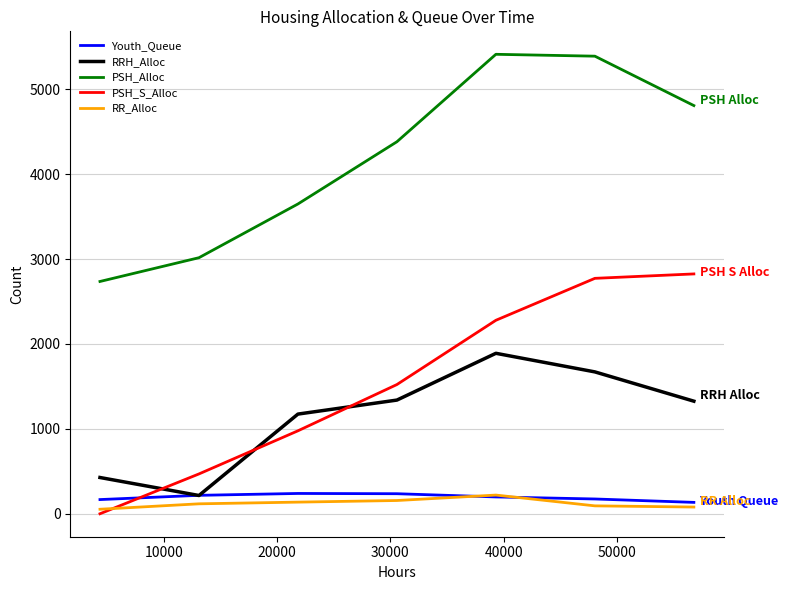

Which series has the largest total across all categories?

PSH_Alloc